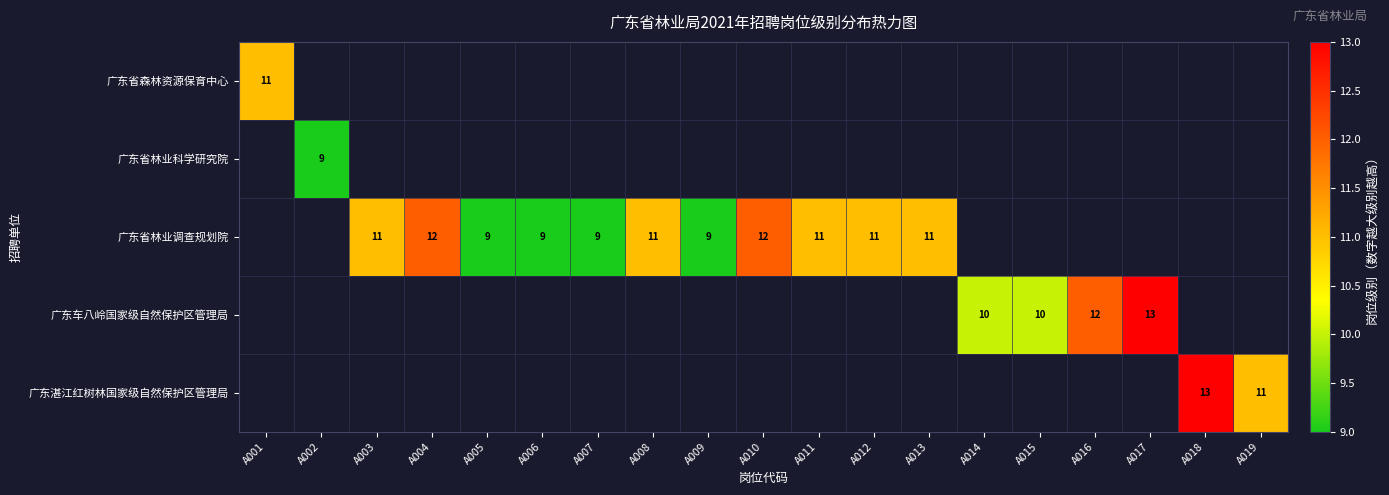

Which category has the highest value across all series?

A017